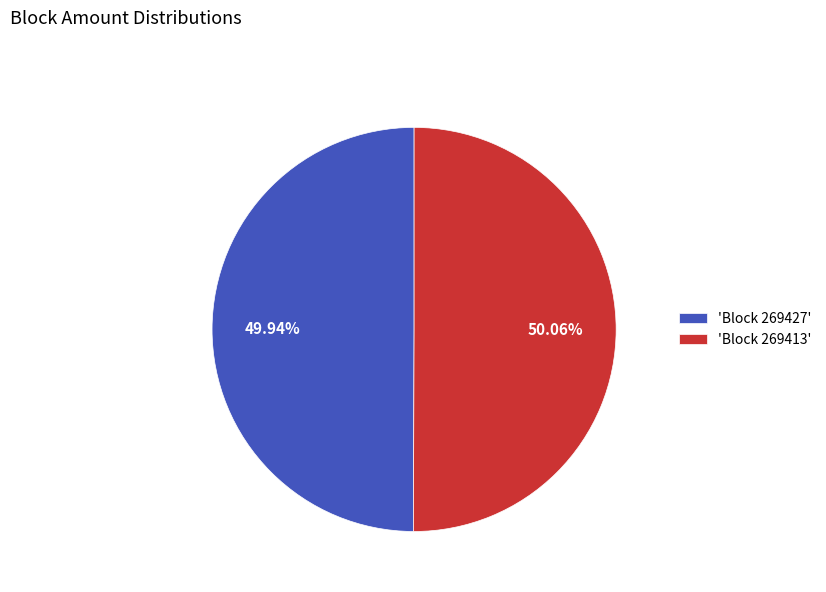

Combined, do 'Block 269427' and 'Block 269413' account for over 50%?

Yes